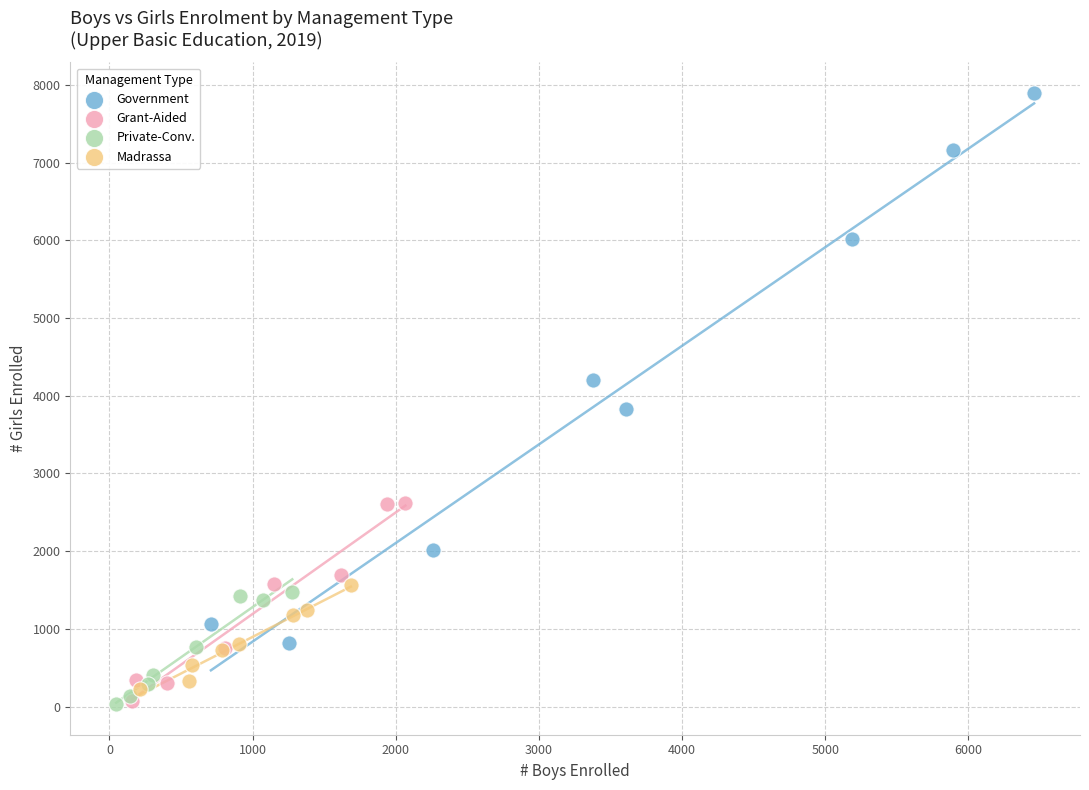

What are all the series names shown in the legend?

Government, Grant-Aided, Private-Conv., Madrassa